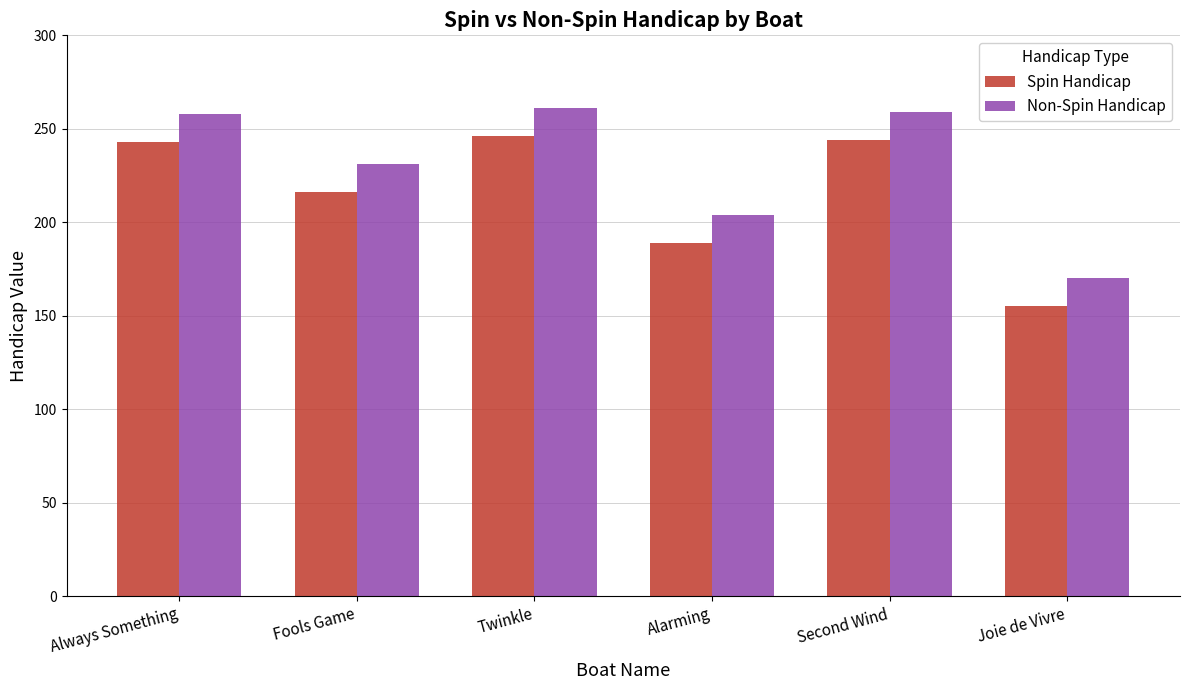

What are all the series names shown in the legend?

Spin Handicap, Non-Spin Handicap